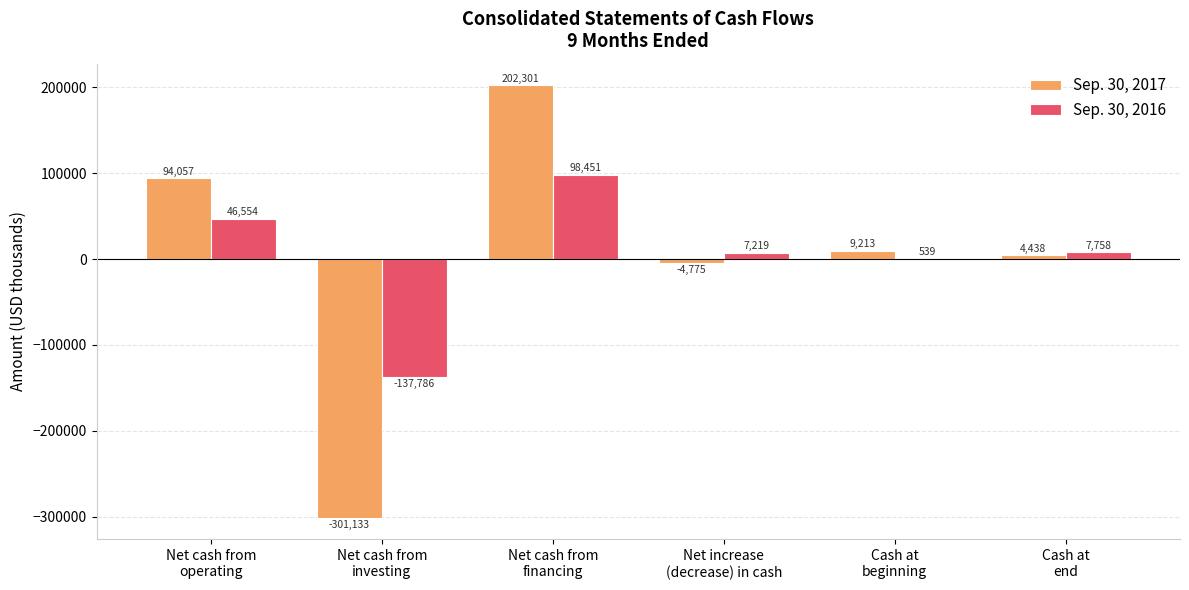

What are all the series names shown in the legend?

Sep. 30, 2017, Sep. 30, 2016